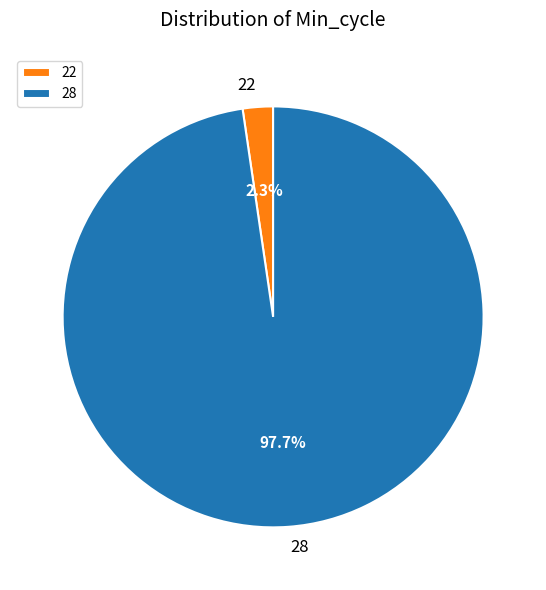

Between 28 and 22, which is larger?

28